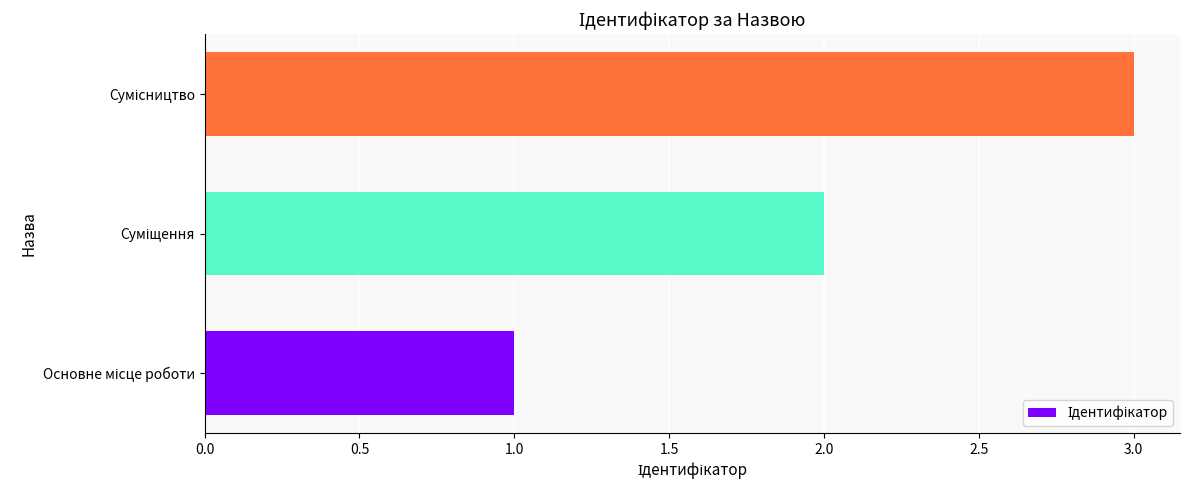

What is the minimum value shown in the chart?

1